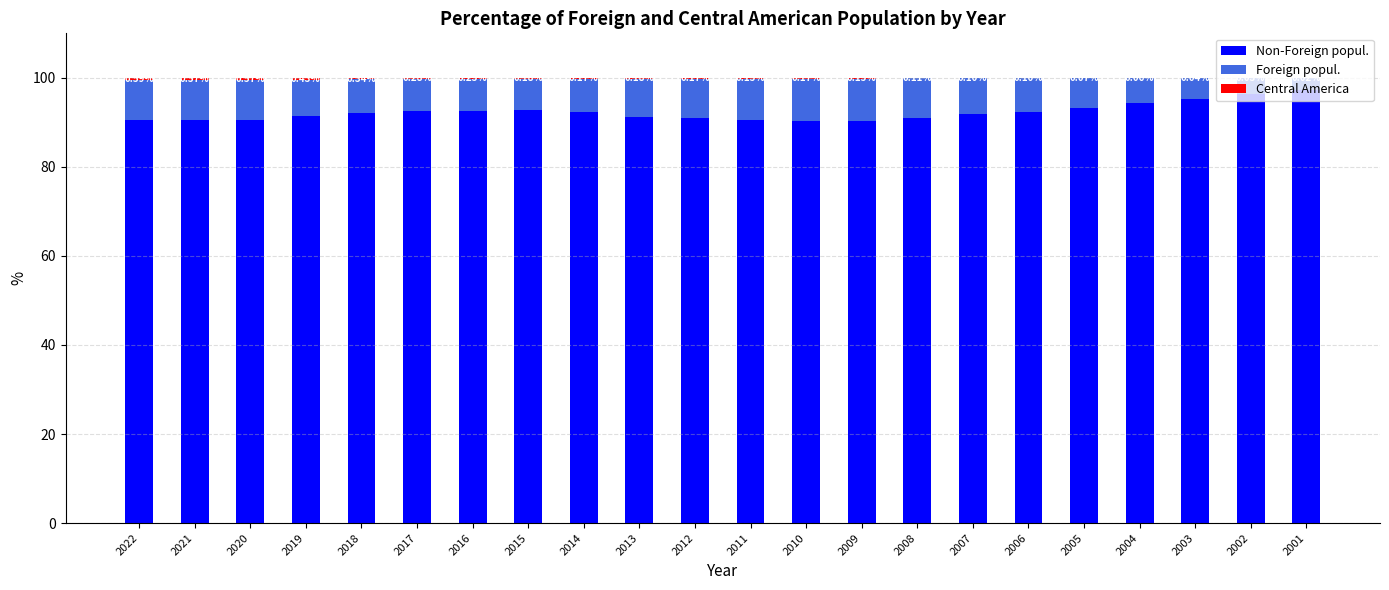

Are the bars horizontal?

No